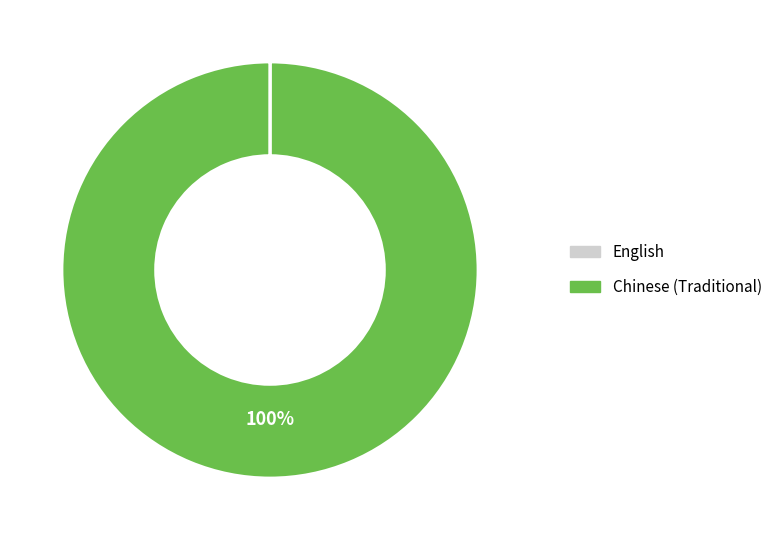

The Chinese (Traditional) slice represents 100% of the pie. True or false?

True